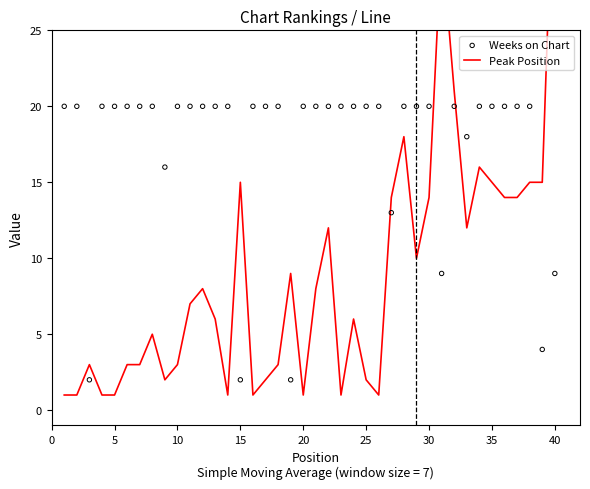

What are all the series names shown in the legend?

Peak Position, Weeks on Chart